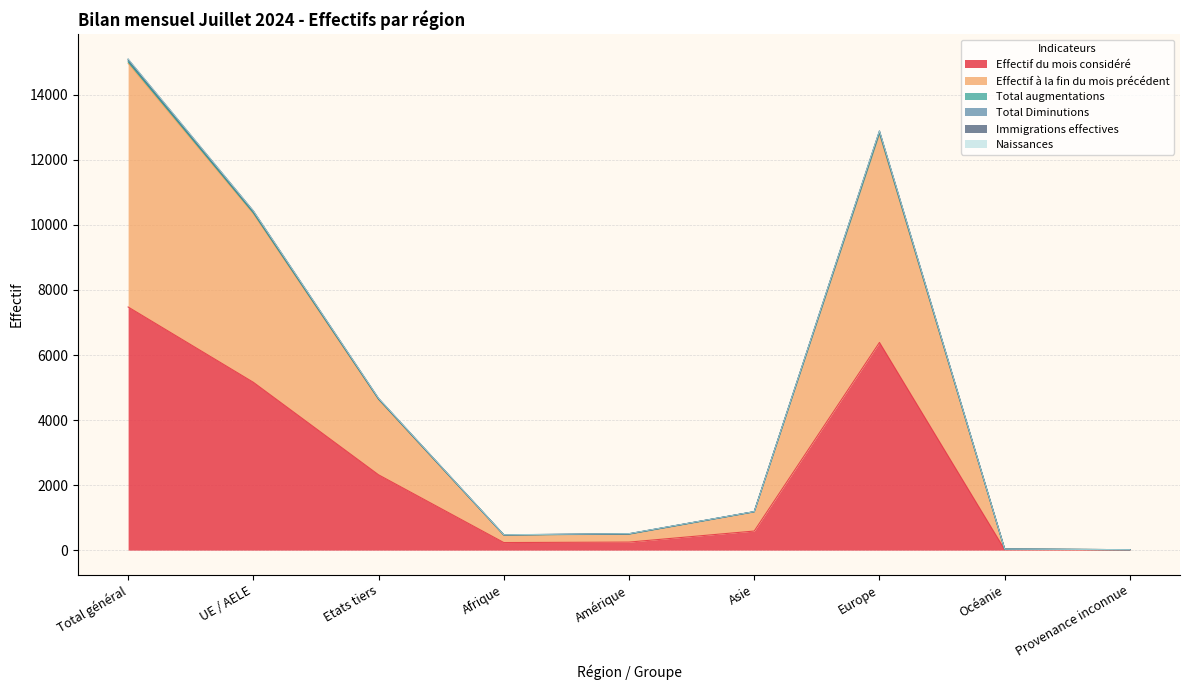

Is it true that Effectif du mois considéré equals 4 at Provenance inconnue?

False